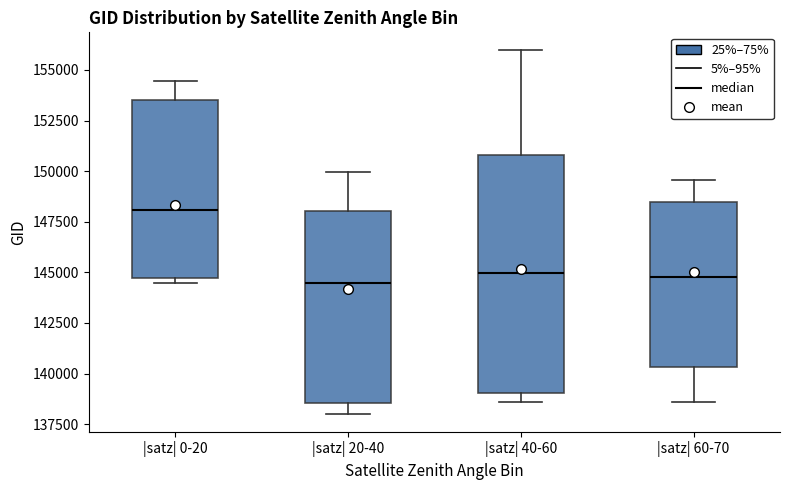

Comparing the boxes themselves (not the whiskers), which one is the tallest?

|satz| 40-60